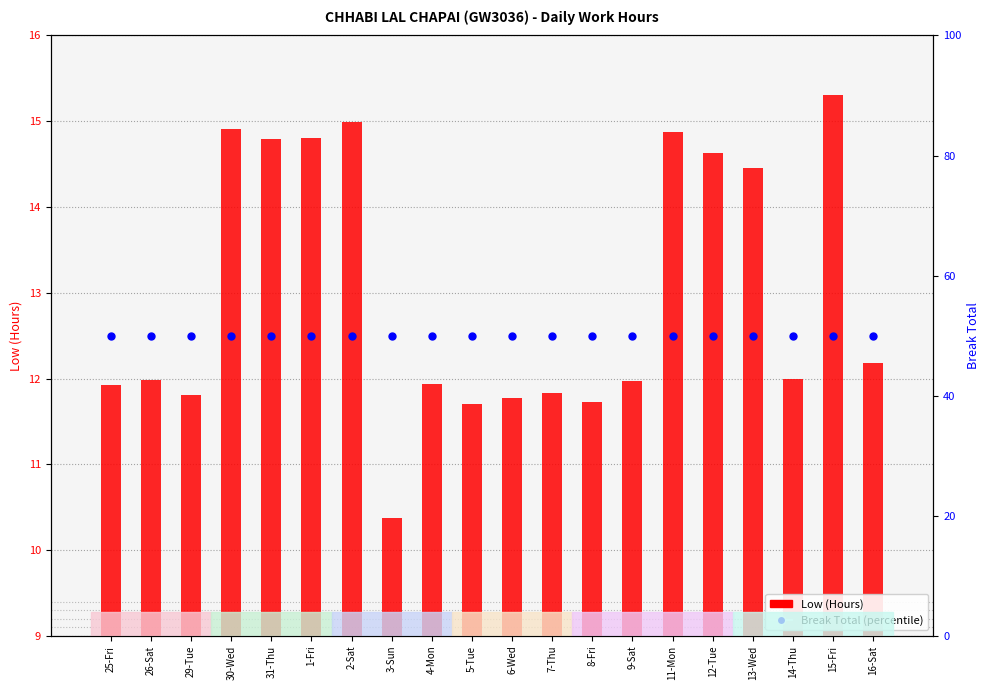

Which series has the largest Y range (max minus min)?

Low (Hours)